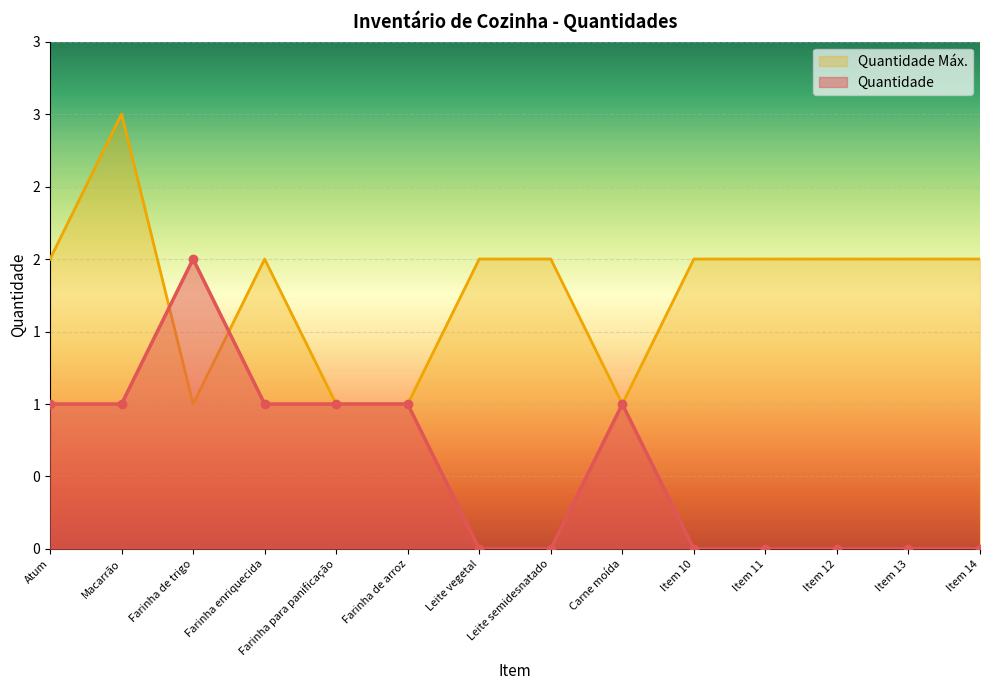

Is it true that Quantidade equals -1 at Item 11?

False